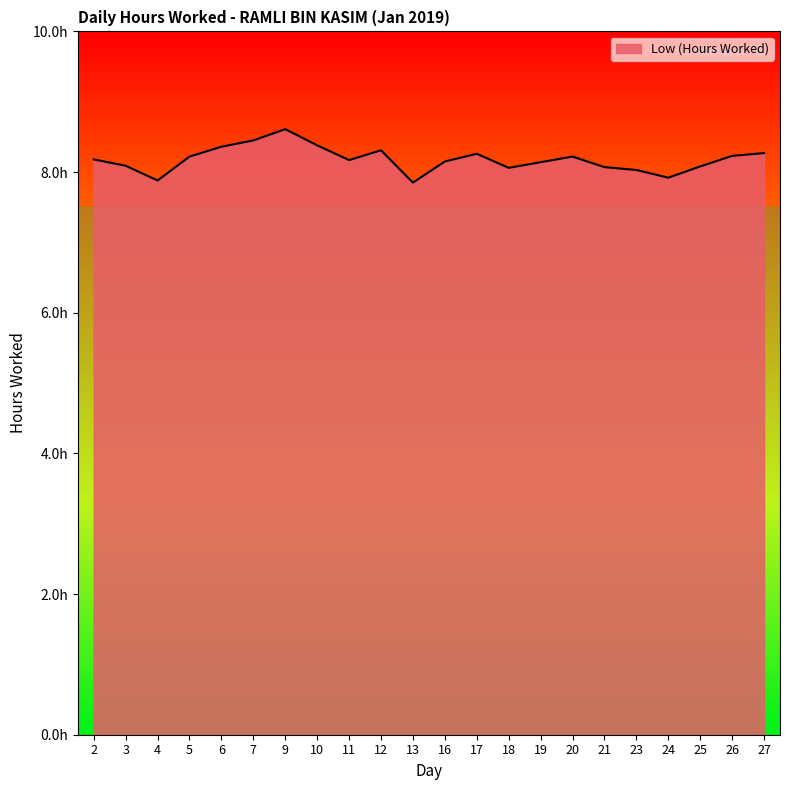

Does the chart display data point markers on the line(s)?

No